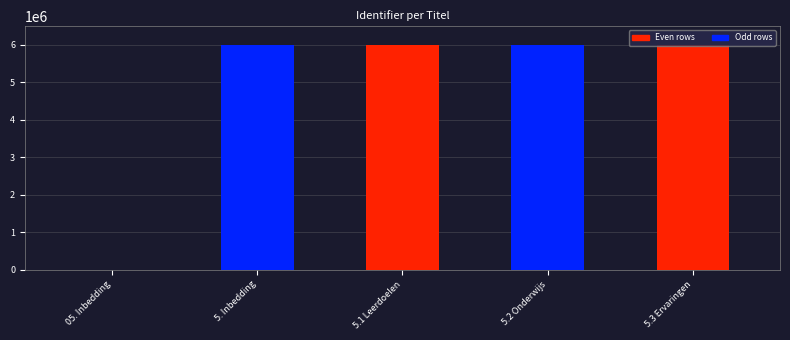

Where is the data nearest to the value 2995574?

5. Inbedding